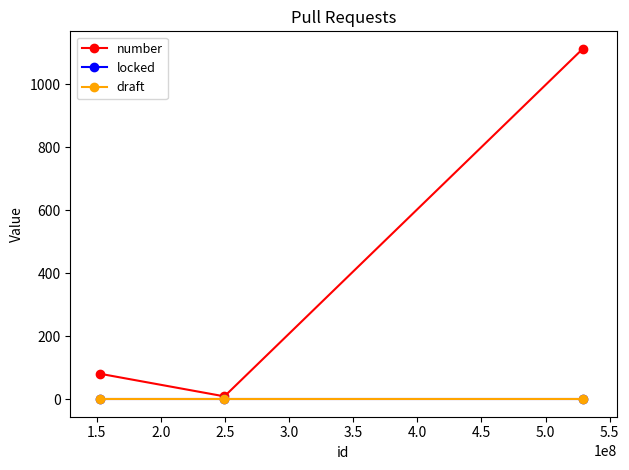

Is this an area chart (filled region under the line)?

No